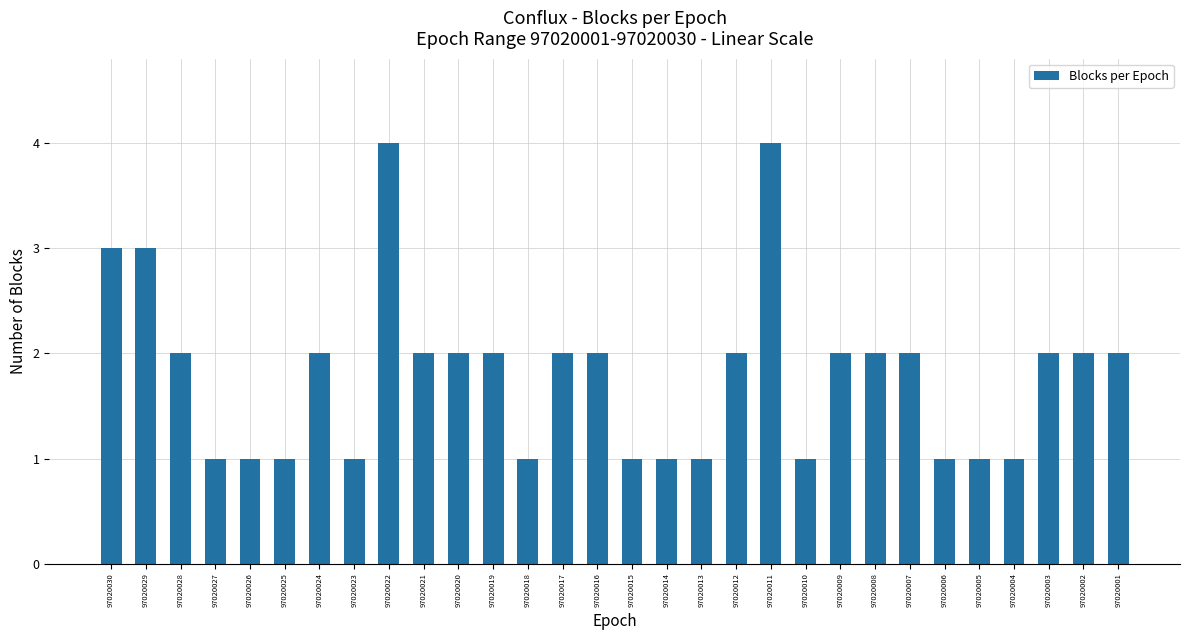

How many values are between 1 and 2?

26